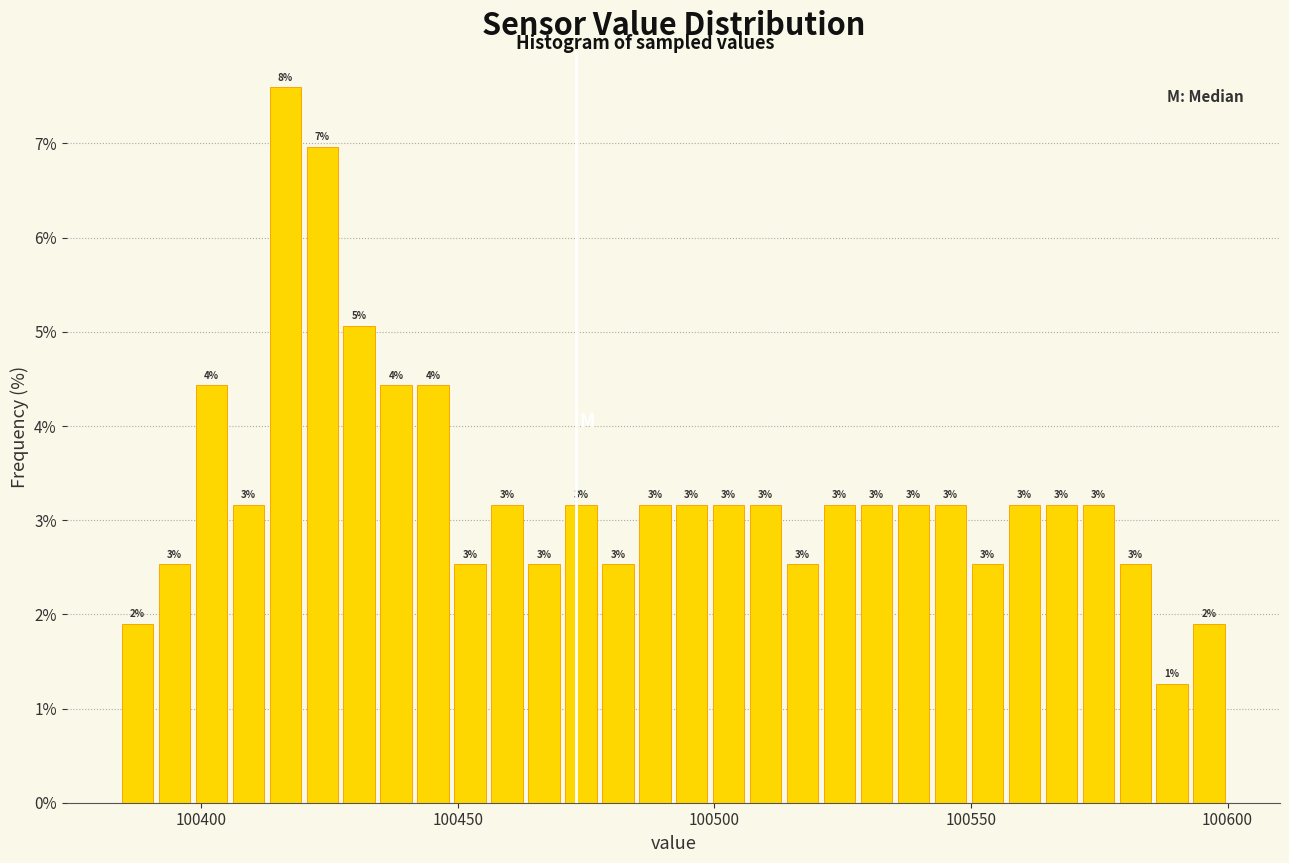

Read against the x-axis, roughly where is the centre of the tallest bar?

100415